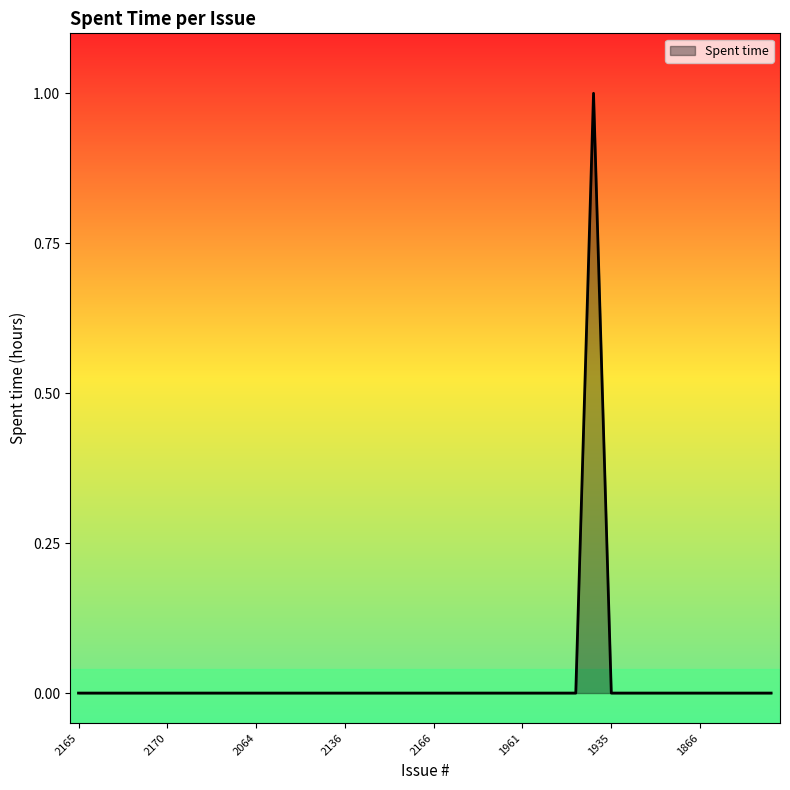

Does the chart have visible grid lines?

No